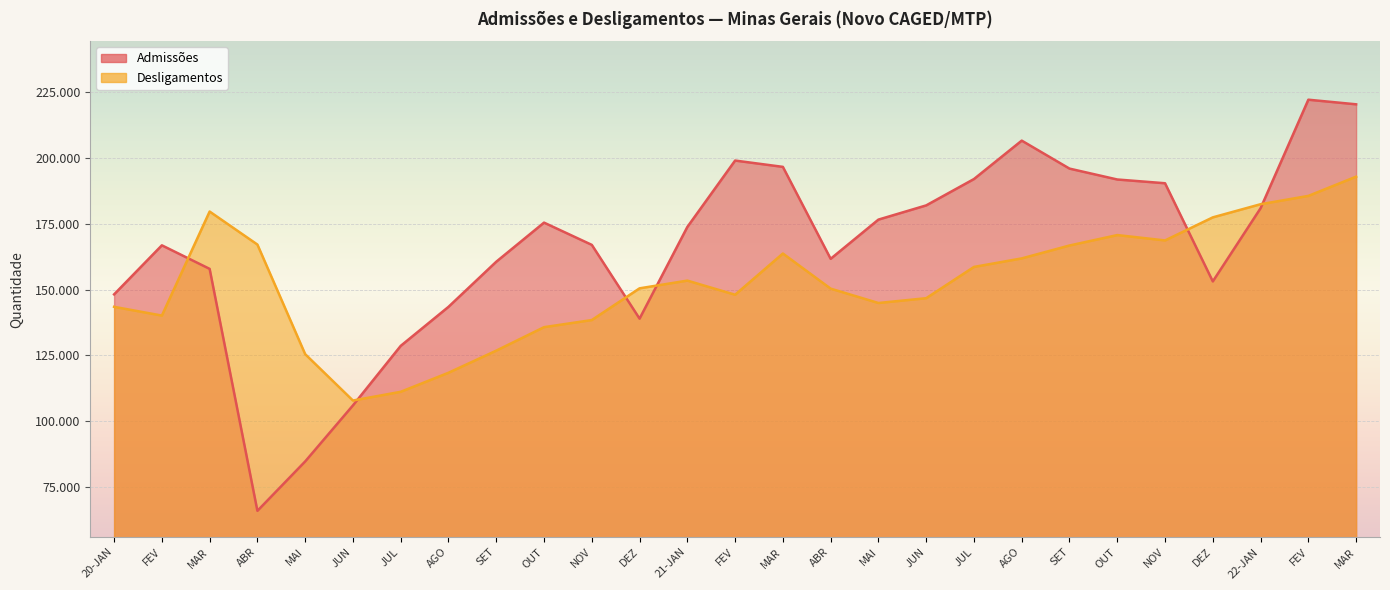

At FEV, list the series in order from smallest to largest.

Desligamentos, Admissões